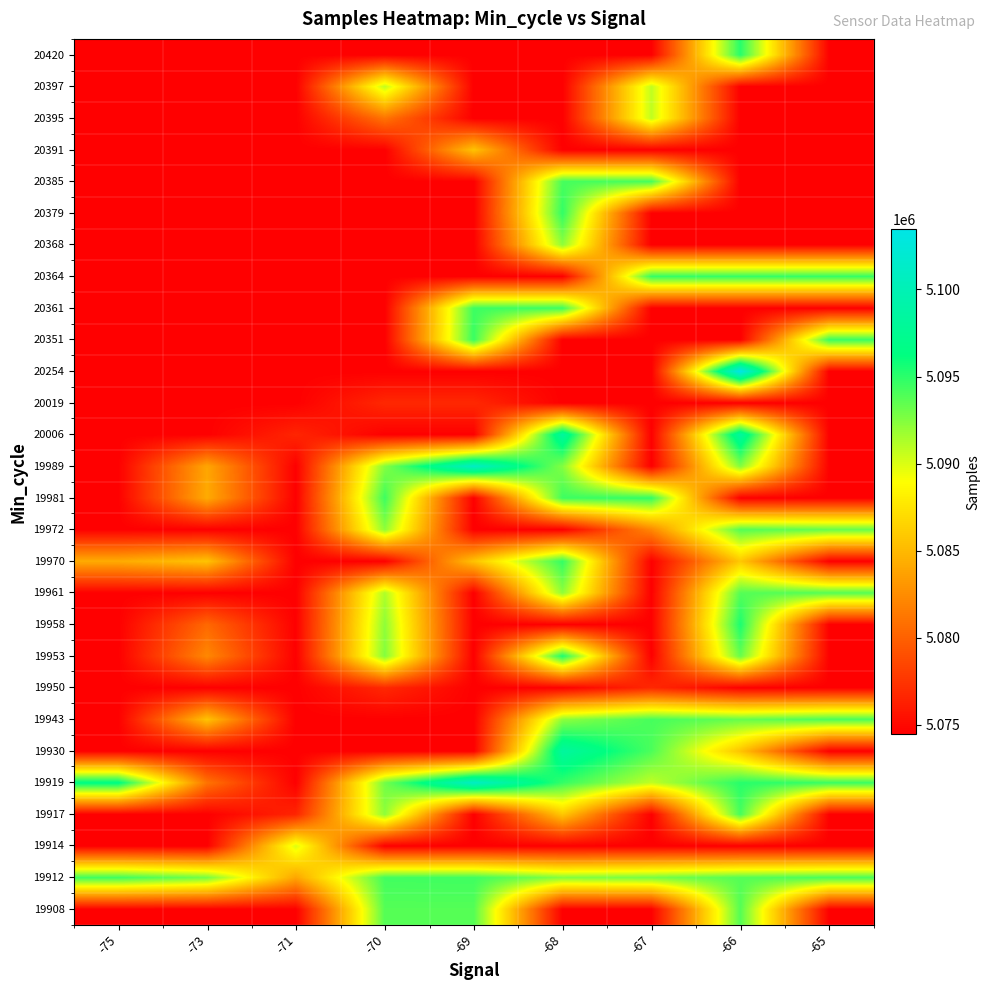

At how many categories does at least one series exceed 5098449?

2